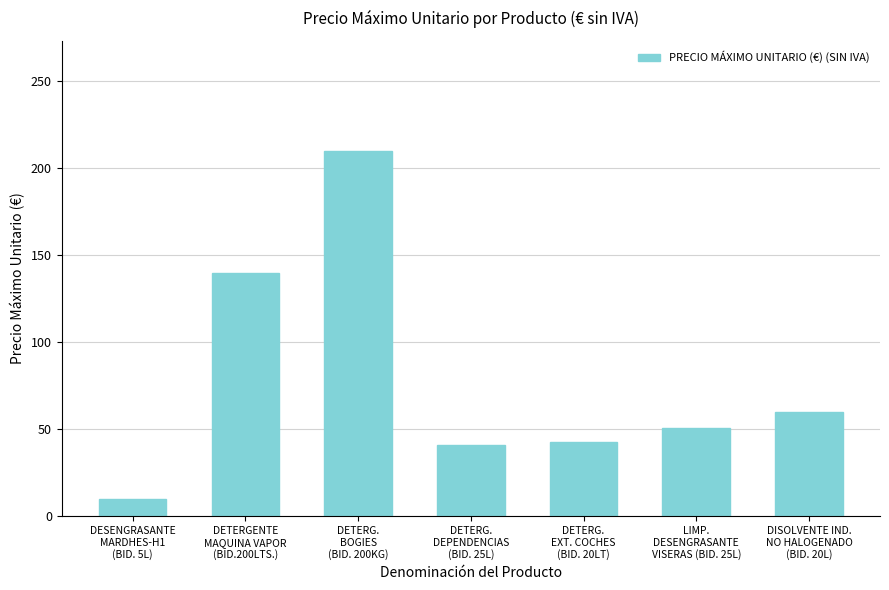

True or false: the data shows 80.8 at DETERGENTE
MAQUINA VAPOR
(BID.200LTS.).

False